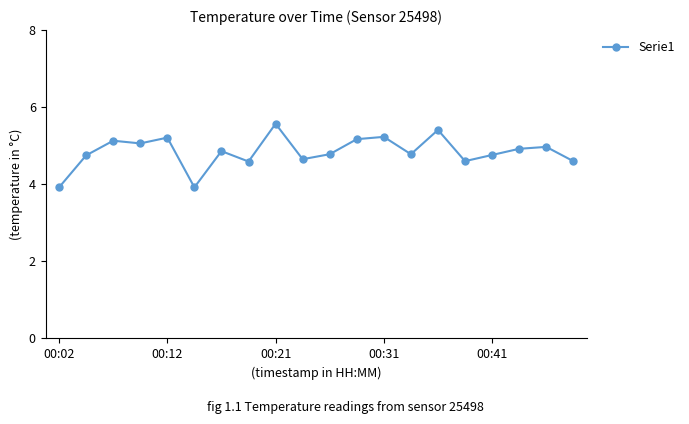

What is the value of the 4th point from the left?

5.1